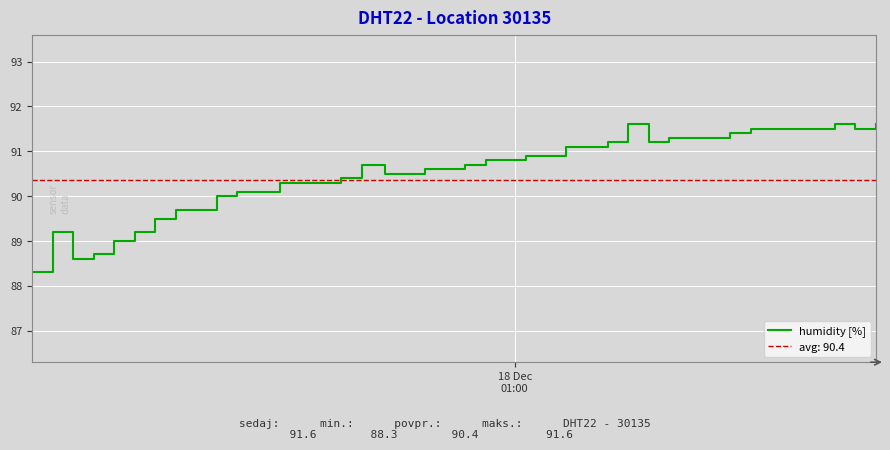

What is the highest value of the humidity [%] series?

91.6